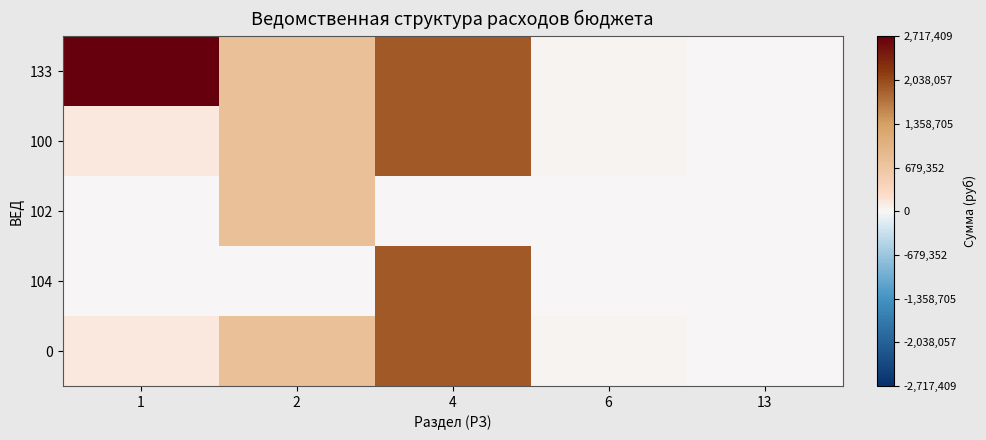

Rank the series at 6 from highest to lowest value.

133, 100, 0, 102, 104